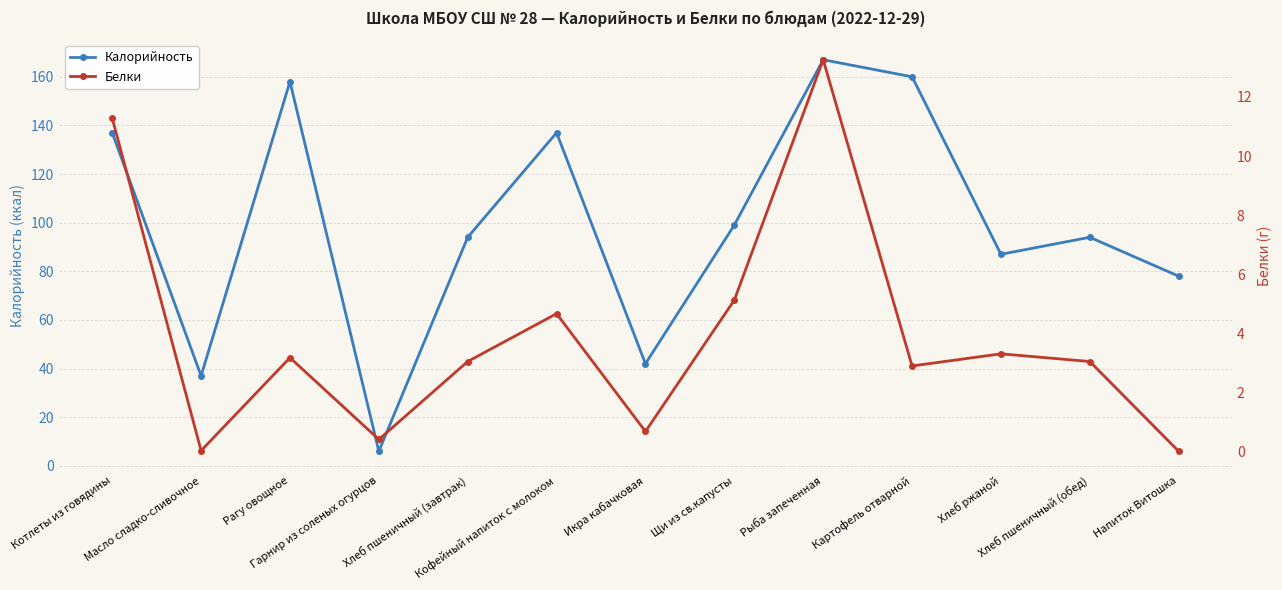

Which series changed the most between Хлеб пшеничный (завтрак) and Кофейный напиток с молоком?

Калорийность